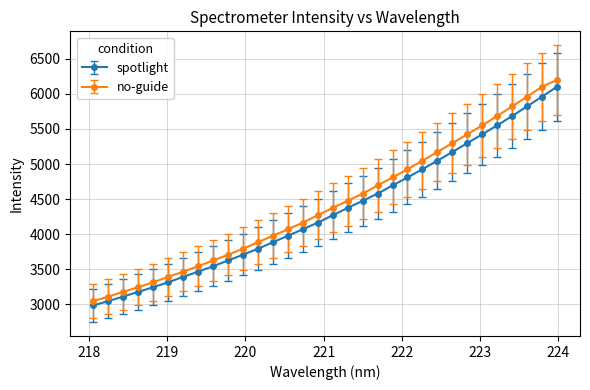

List the series in order of their peak value, lowest first.

spotlight, no-guide